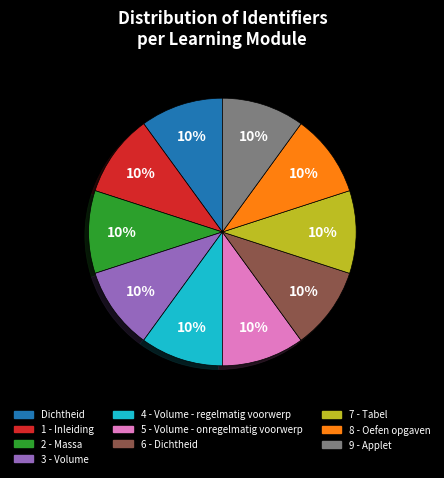

To the nearest percent, what percentage of the pie is 2 - Massa?

10%